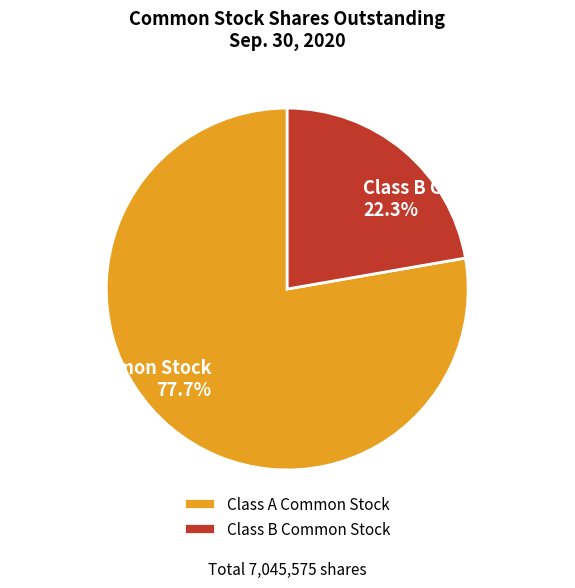

True or false: Class B Common Stock accounts for 22% of the total.

True